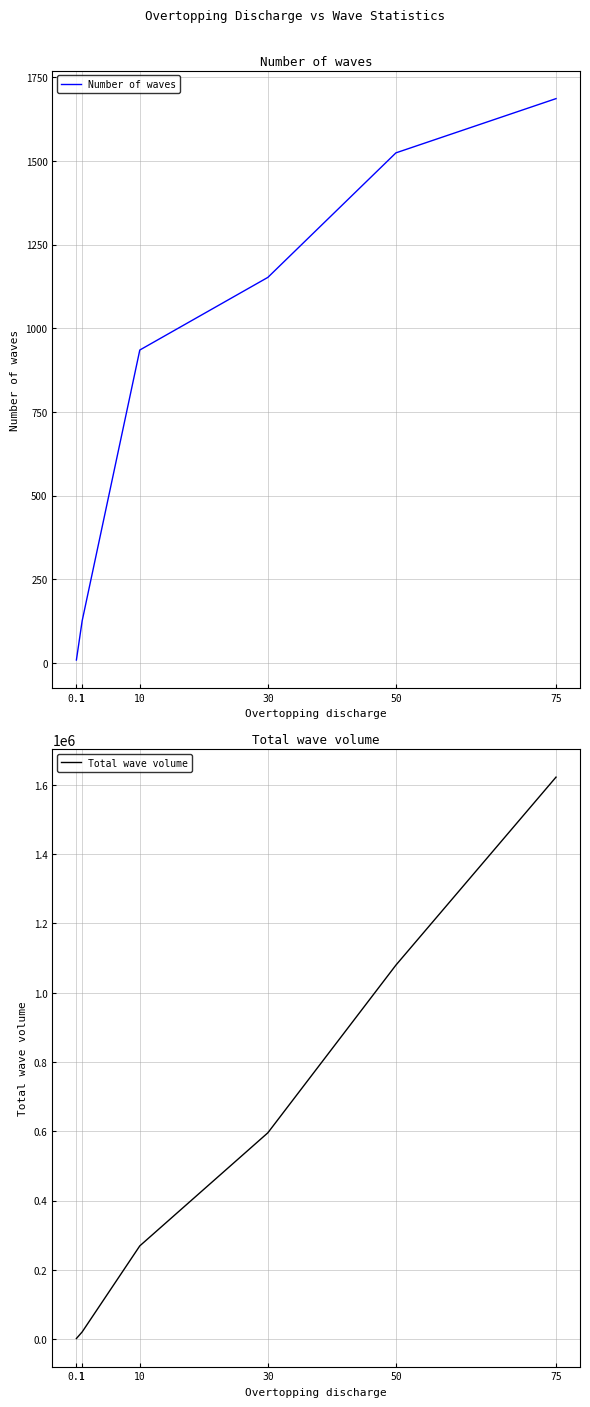

What is the total value across all series at 30?

596972